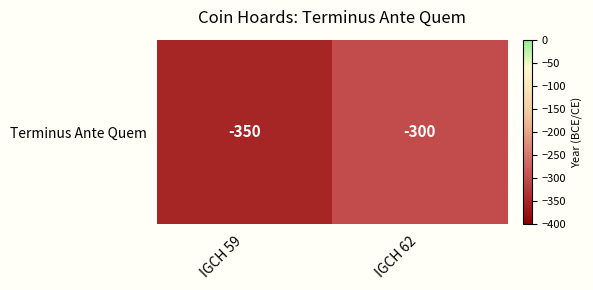

What is the sum of the values at IGCH 59 and IGCH 62?

-650